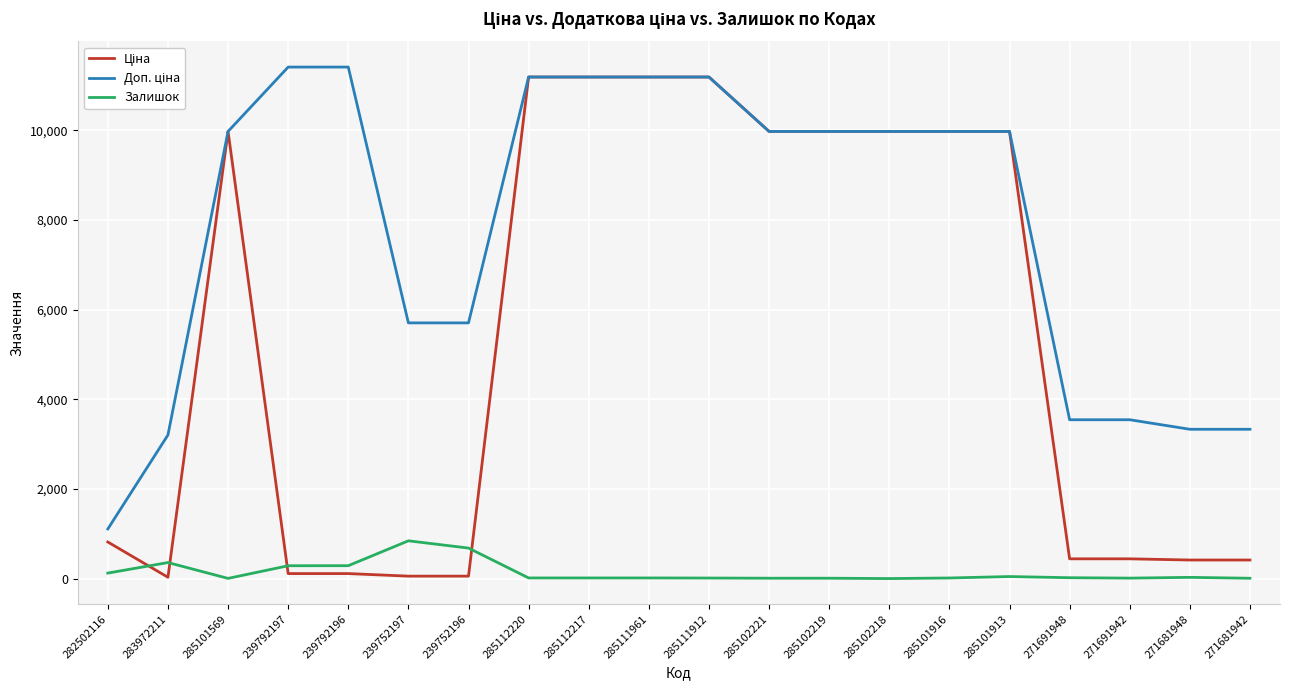

What is the greatest value displayed?

11410.0